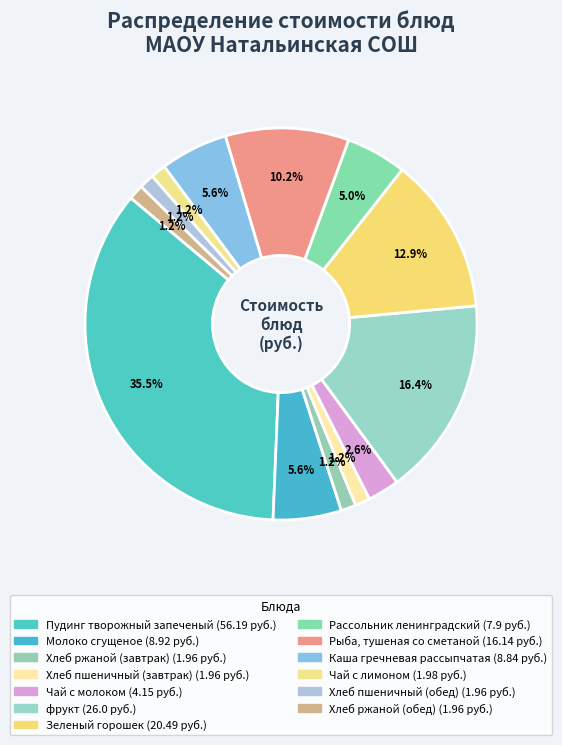

Count the number of slices in the pie.

13